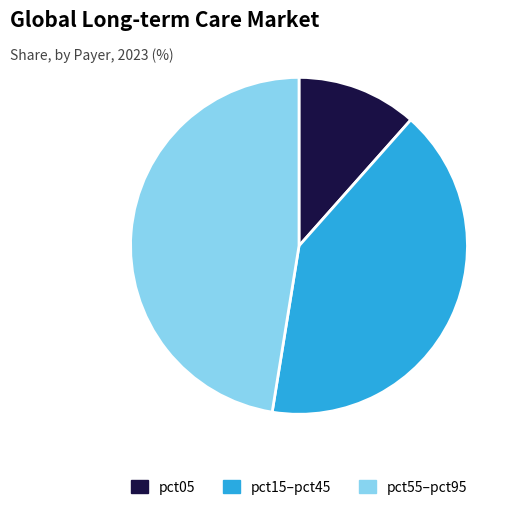

Does pct55–pct95 represent more than half of the total?

No